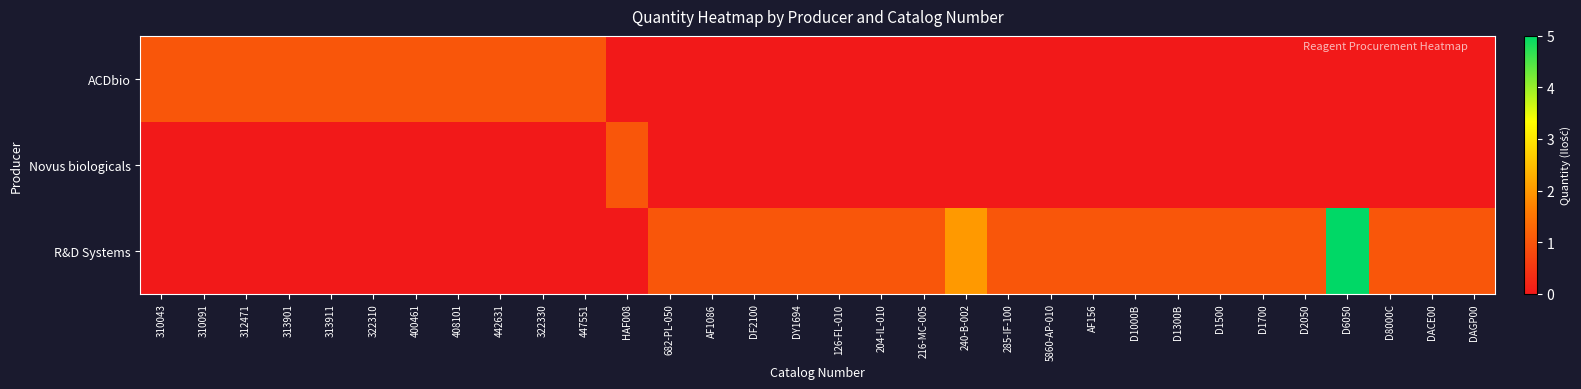

At which category is the sum across all series the highest?

D6050